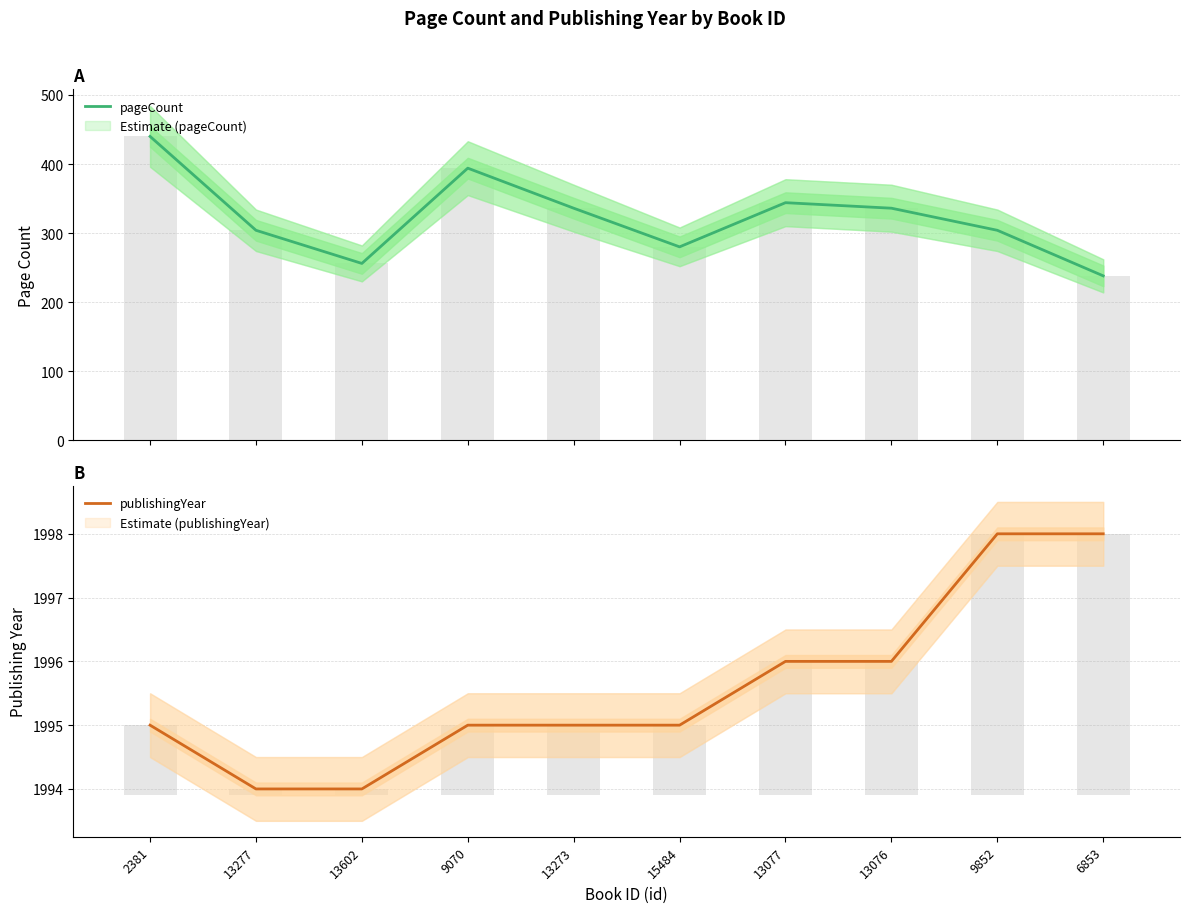

How many values in the pageCount series are below 336?

5